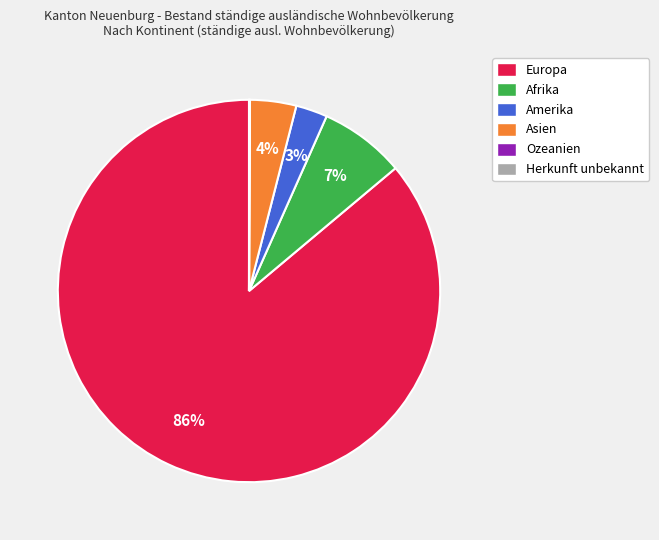

Is Amerika the majority of the pie?

No